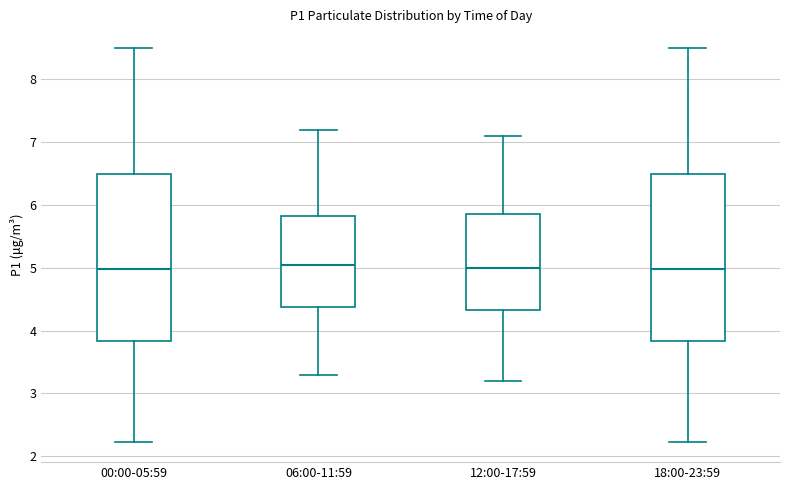

Reading left to right, read every box against the y-axis: the position of its median line, the range the box covers, and the ends of its whiskers. The values are not printed on the chart, so give them approximately, as read against the axis.

00:00-05:59: median 5.0, box 3.8 to 6.5, whiskers 2.2 to 8.5
06:00-11:59: median 5.1, box 4.4 to 5.8, whiskers 3.3 to 7.2
12:00-17:59: median 5.0, box 4.3 to 5.9, whiskers 3.2 to 7.1
18:00-23:59: median 5.0, box 3.8 to 6.5, whiskers 2.2 to 8.5